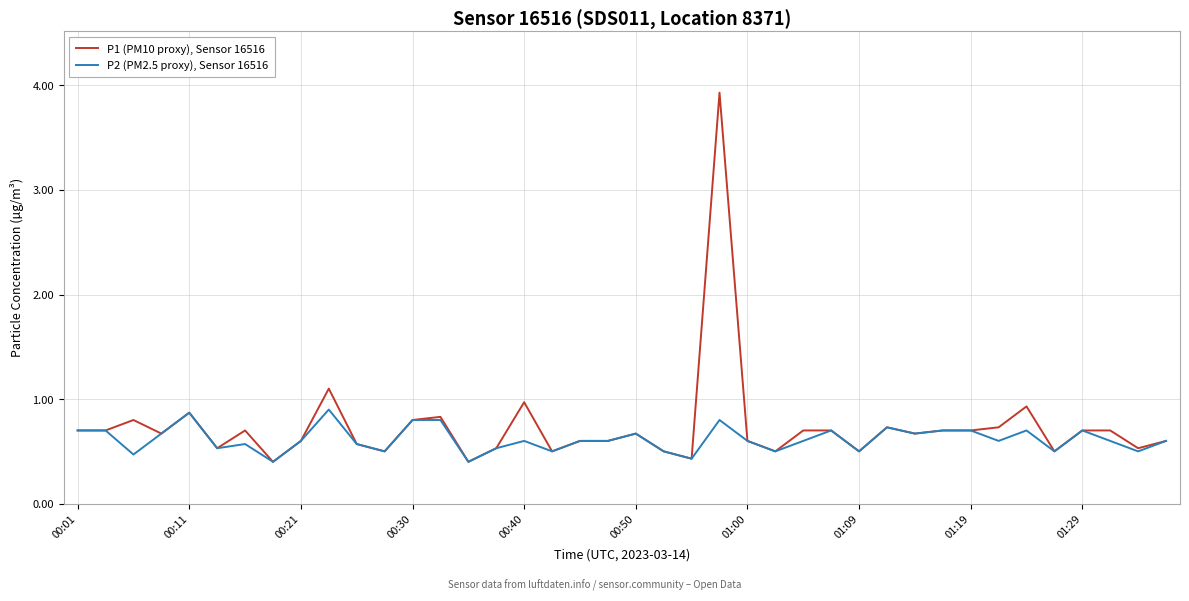

List the series in order of their peak value, lowest first.

P2 (PM2.5 proxy), Sensor 16516, P1 (PM10 proxy), Sensor 16516